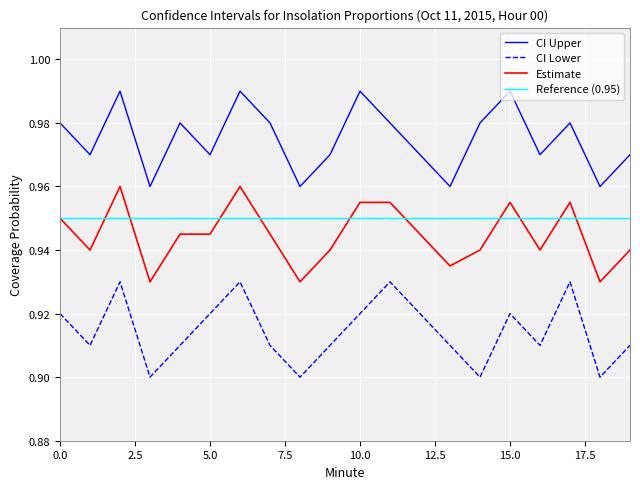

List the series in order of their peak value, highest first.

CI Upper, Estimate, Reference (0.95), CI Lower